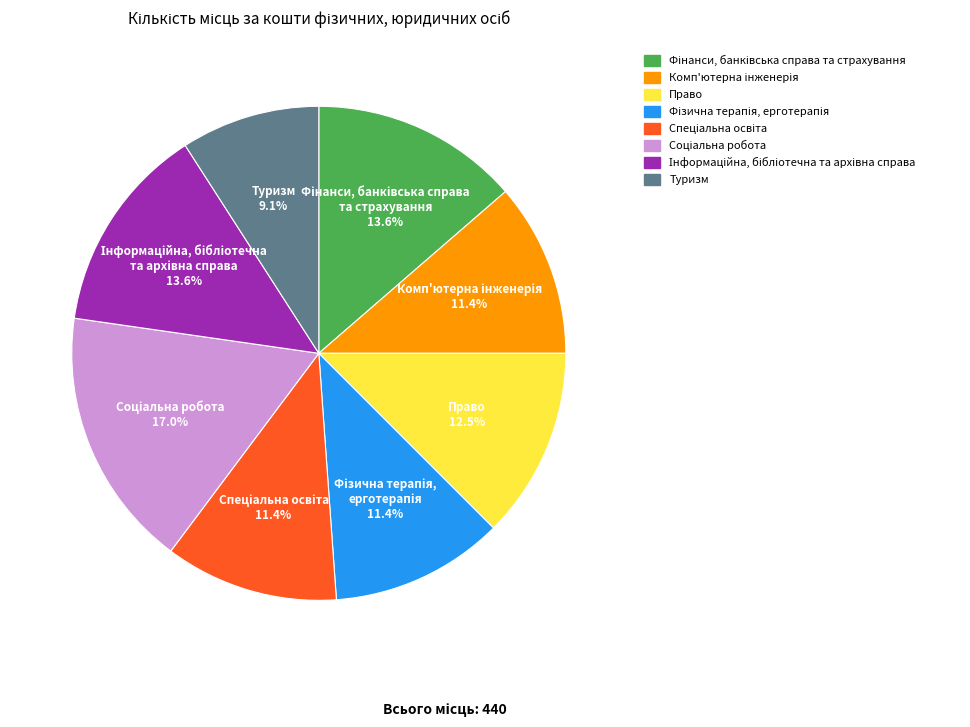

What is the smallest slice in the pie chart?

Туризм